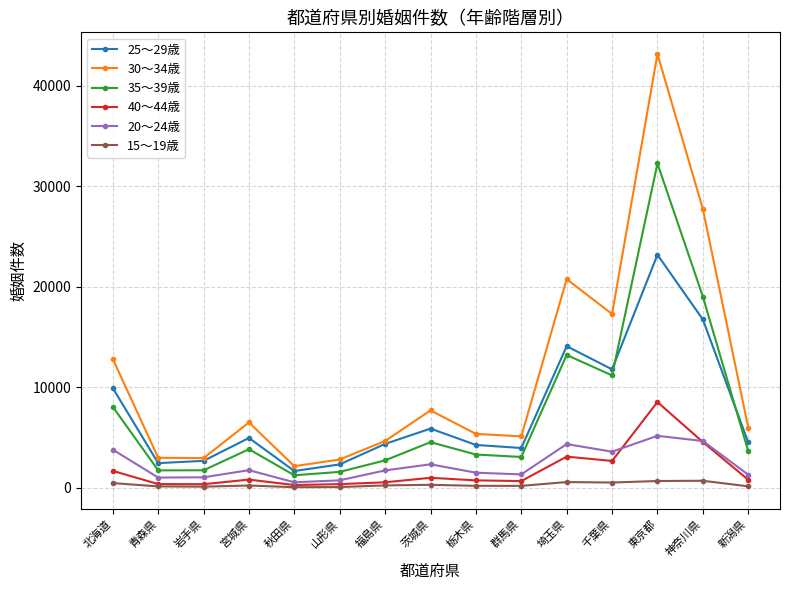

At which label is 35〜39歳 closest to 16743?

神奈川県